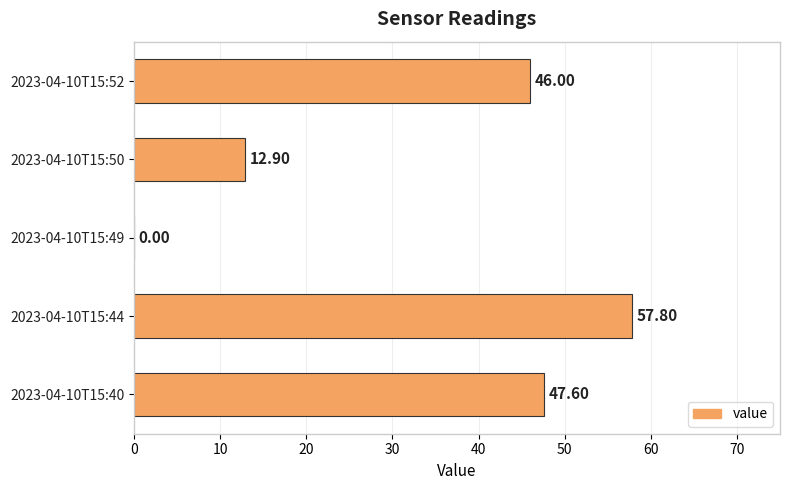

Approximately how many times larger is the value at 2023-04-10T15:52 compared to 2023-04-10T15:44?

0.8